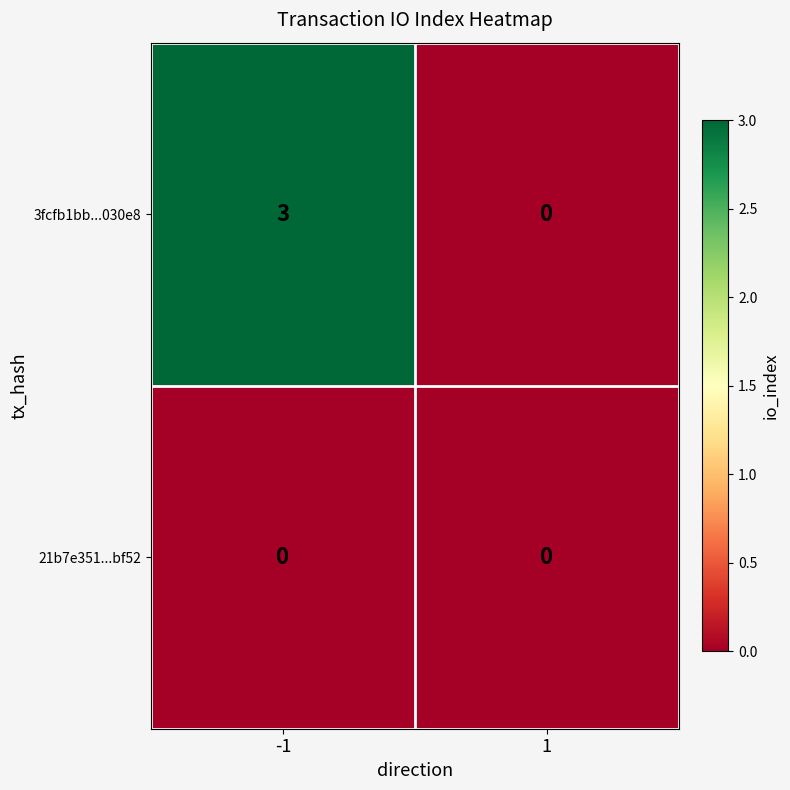

Count the number of categories in the chart.

2